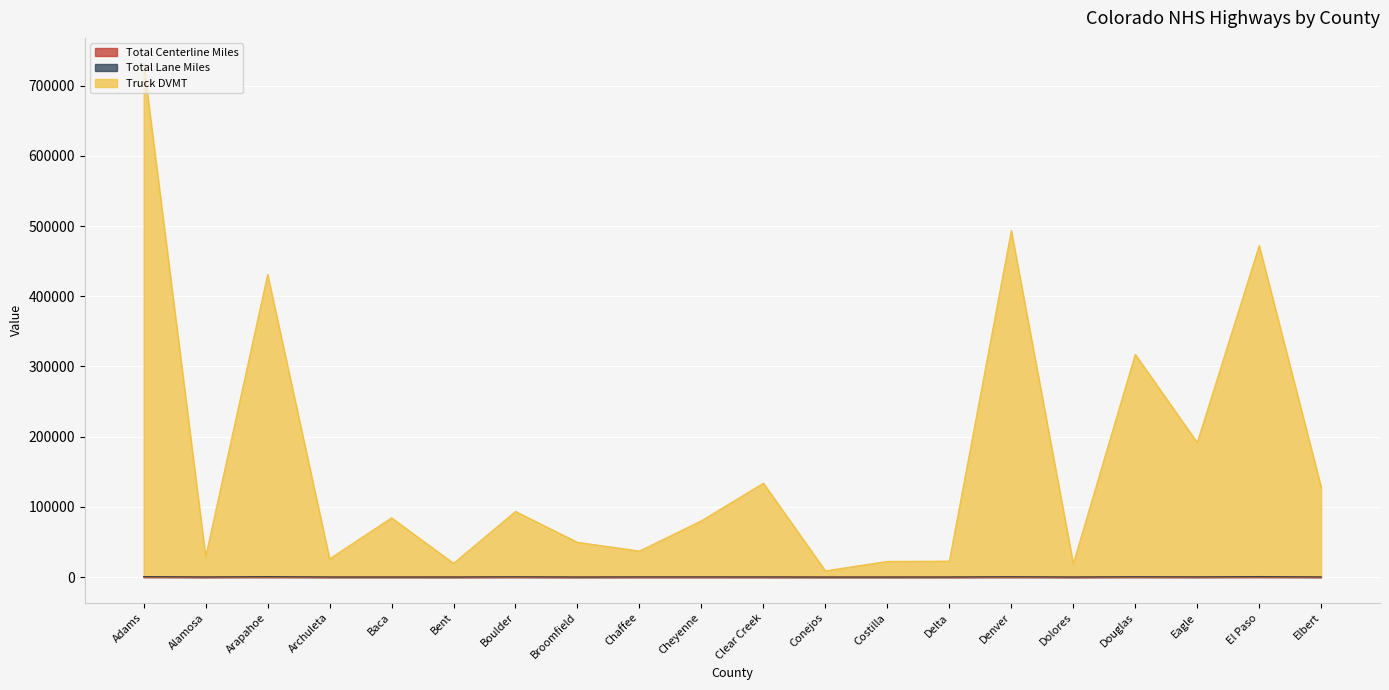

How many interior local peaks does the Total Lane Miles series have?

7